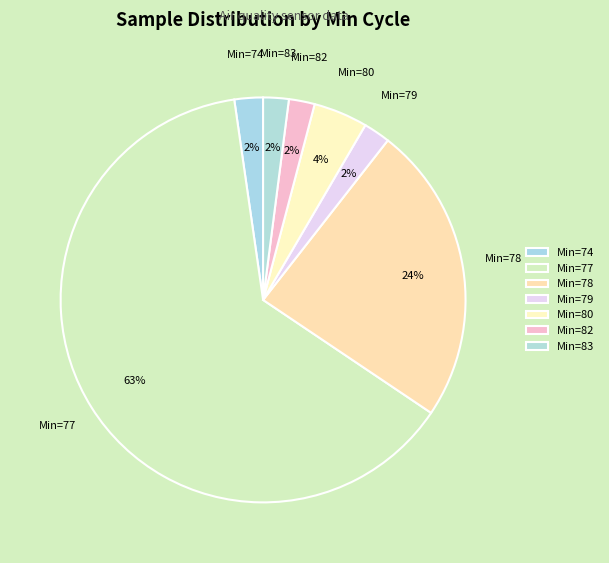

Is it true that Min=74 is 15% of the pie?

False